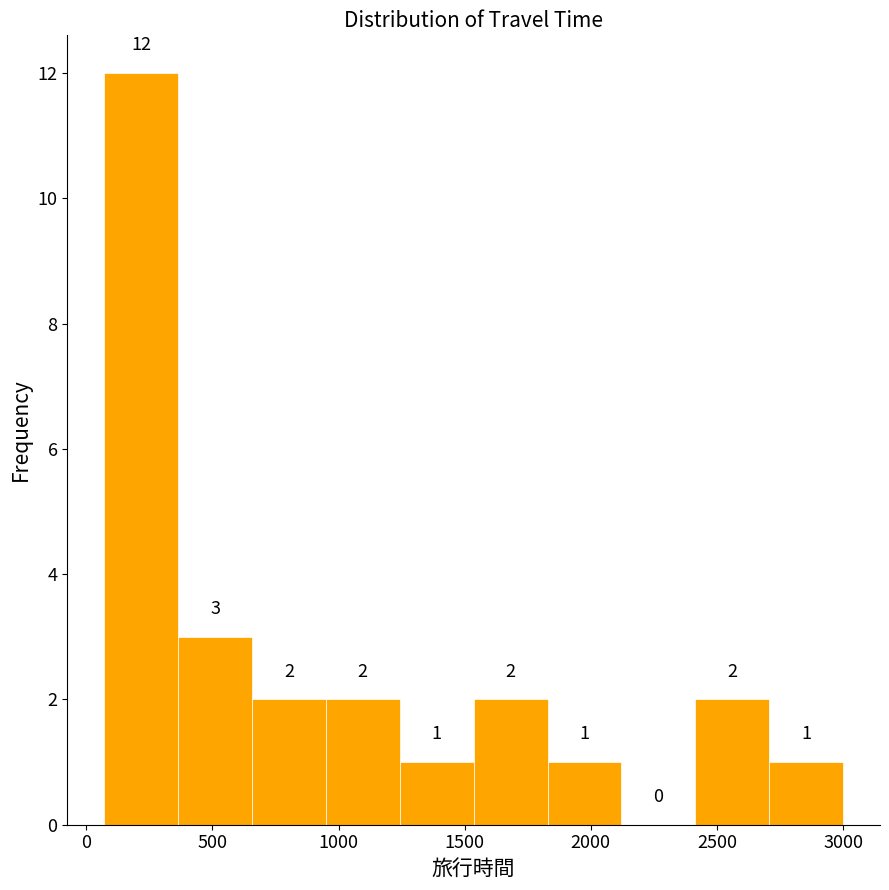

Reading left to right, list every bar in this chart as the range it spans on the x-axis followed by its height. The bar edges are not printed on the chart, so give them approximately, as read against the axis.

50 to 350: 12
350 to 650: 3
650 to 950: 2
950 to 1250: 2
1250 to 1550: 1
1550 to 1850: 2
1850 to 2100: 1
2100 to 2400: 0
2400 to 2700: 2
2700 to 3000: 1